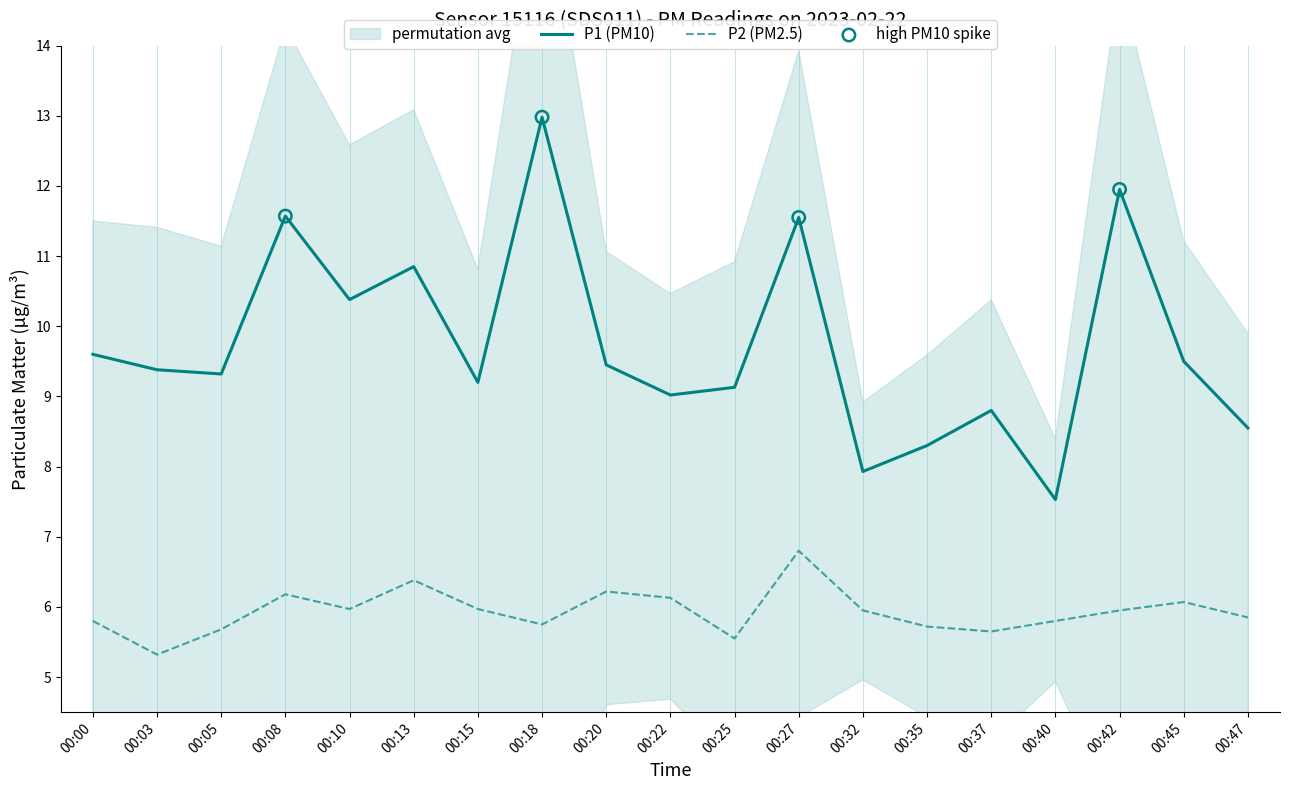

What is the total value across all series at 00:27?

18.4